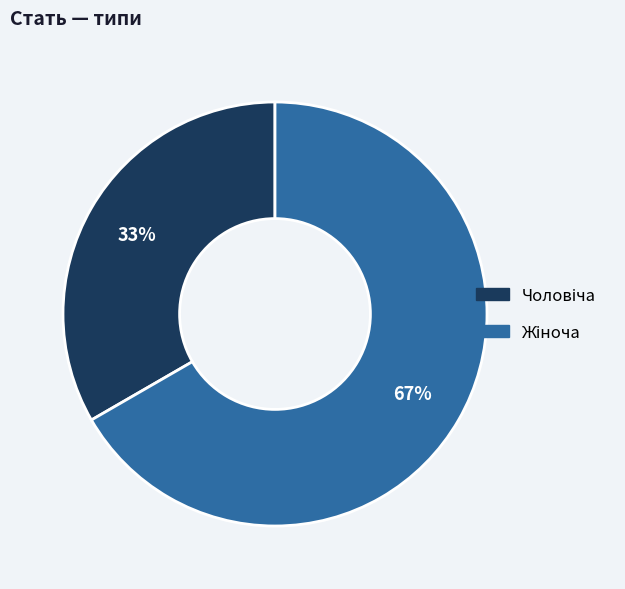

To the nearest percent, what is the average slice percentage?

50%